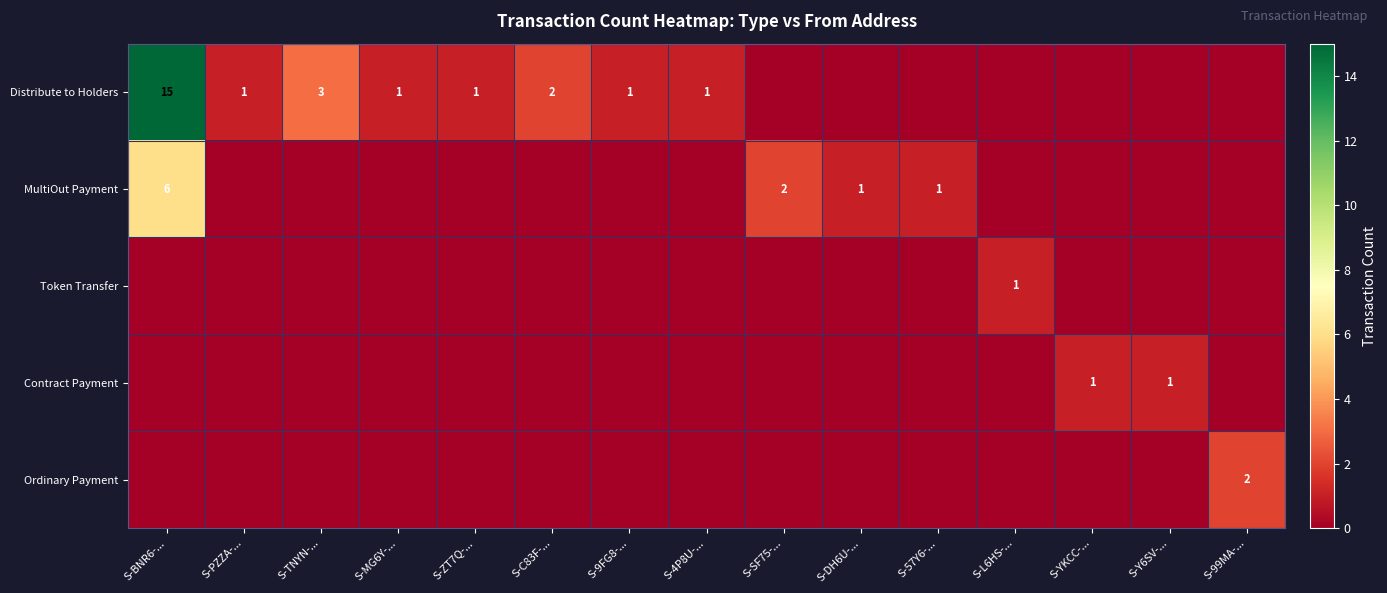

How many values in the MultiOut Payment series exceed 0?

4